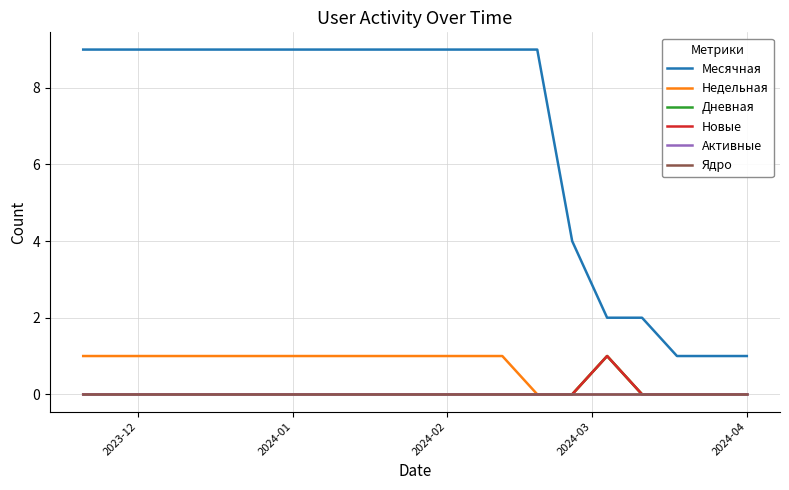

True or false: Ядро and Новые intersect in this chart.

False